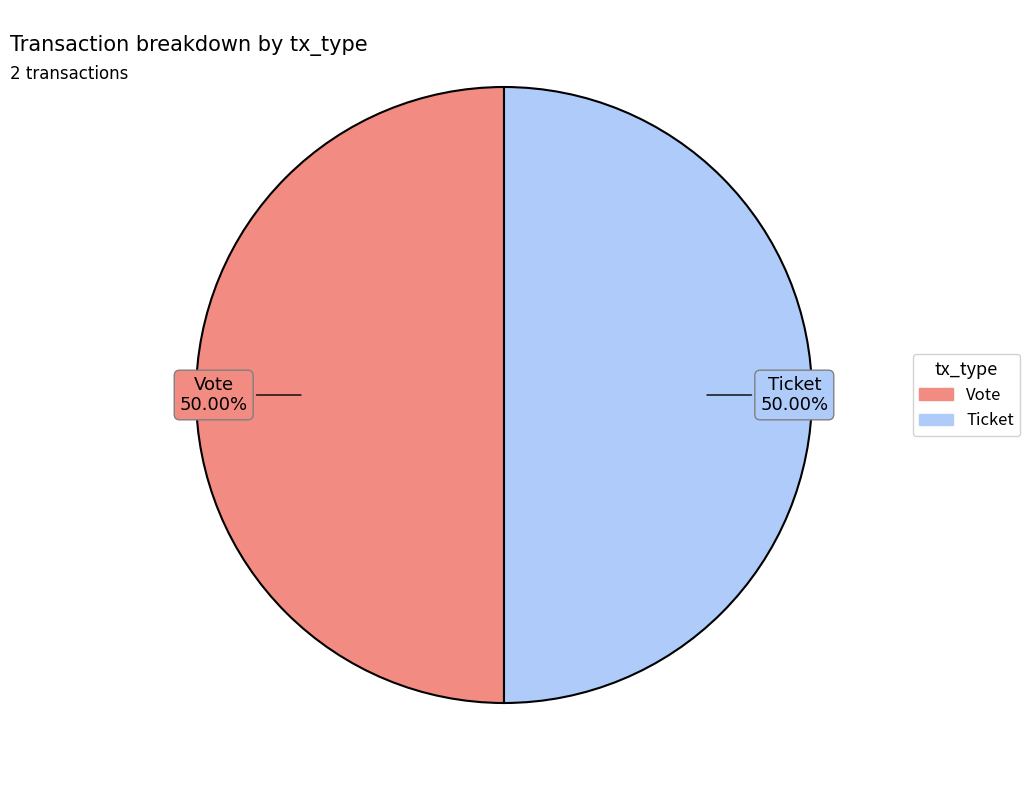

To the nearest percent, what is the difference between the largest and smallest slice percentages?

0%